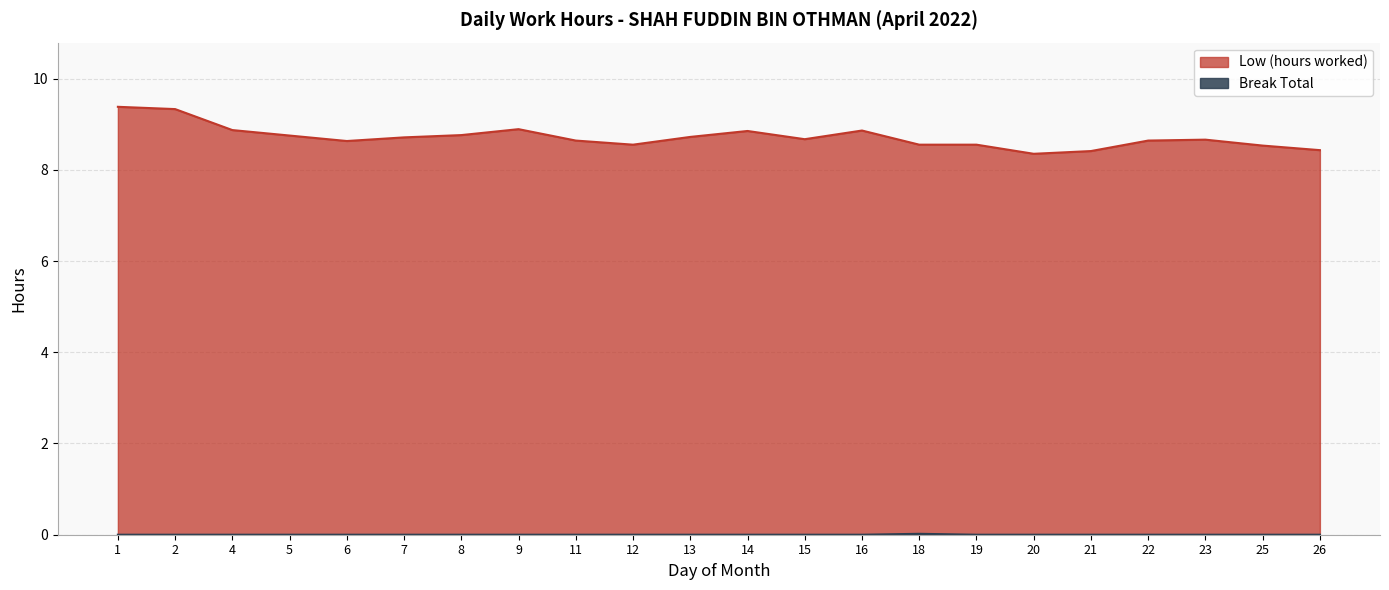

Does the chart display data point markers on the line(s)?

No